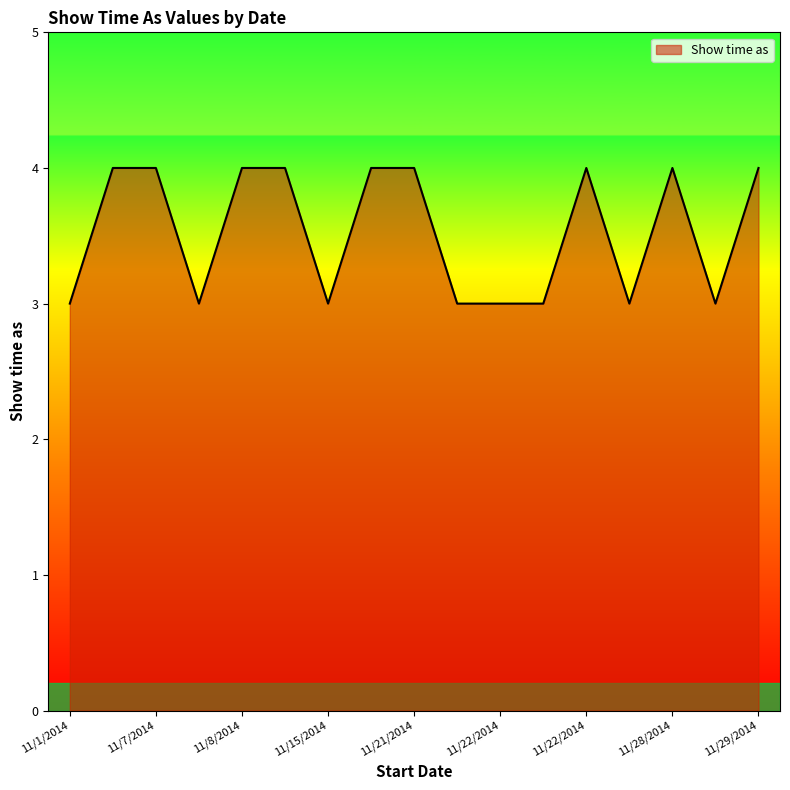

How many lines are shown in the chart?

1